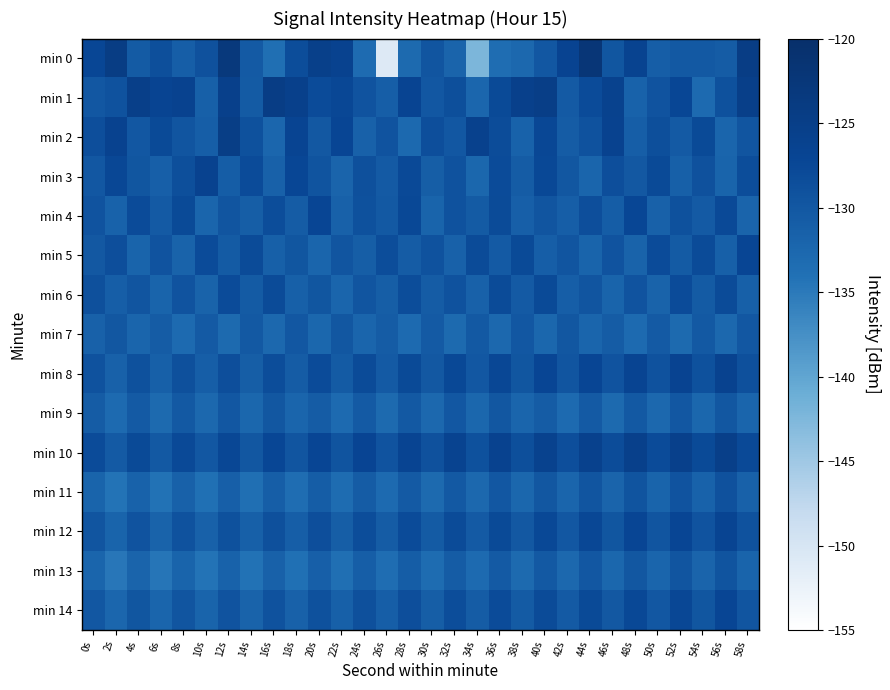

Reading left to right, transcribe all the data shown in this chart.

min 0: 0s=-127.3	2s=-124.5	4s=-130.6	6s=-128.6	8s=-131.2	10s=-129.1	12s=-123.0	14s=-130.5	16s=-133.7	18s=-128.4	20s=-125.3	22s=-126.3	24s=-133.1	26s=-150.9	28s=-132.9	30s=-129.6	32s=-132.1	34s=-142.3	36s=-133.5	38s=-132.6	40s=-130.1	42s=-126.6	44s=-122.2	46s=-129.7	48s=-126.5	50s=-131.2	52s=-130.4	54s=-130.3	56s=-130.7	58s=-124.6
min 1: 0s=-130.0	2s=-129.3	4s=-125.2	6s=-126.8	8s=-126.2	10s=-131.4	12s=-125.6	14s=-130.6	16s=-124.5	18s=-125.6	20s=-128.1	22s=-127.5	24s=-129.3	26s=-131.2	28s=-126.8	30s=-130.1	32s=-128.7	34s=-132.4	36s=-127.9	38s=-125.6	40s=-124.8	42s=-130.5	44s=-128.2	46s=-126.1	48s=-131.7	50s=-129.4	52s=-127.3	54s=-133.1	56s=-128.9	58s=-125.2
min 2: 0s=-128.5	2s=-126.3	4s=-130.1	6s=-127.8	8s=-129.6	10s=-131.2	12s=-124.7	14s=-128.9	16s=-132.4	18s=-126.8	20s=-130.2	22s=-127.1	24s=-131.5	26s=-129.3	28s=-132.8	30s=-128.6	32s=-130.0	34s=-125.9	36s=-128.3	38s=-131.7	40s=-127.5	42s=-130.8	44s=-129.2	46s=-126.4	48s=-131.1	50s=-128.7	52s=-130.5	54s=-127.9	56s=-132.2	58s=-129.6
min 3: 0s=-130.1	2s=-127.5	4s=-129.8	6s=-131.3	8s=-128.7	10s=-126.4	12s=-130.9	14s=-128.2	16s=-131.6	18s=-127.3	20s=-129.5	22s=-132.1	24s=-128.8	26s=-130.4	28s=-127.7	30s=-131.0	32s=-129.2	34s=-132.5	36s=-128.1	38s=-130.7	40s=-127.6	42s=-129.9	44s=-132.3	46s=-128.5	48s=-130.2	50s=-127.8	52s=-131.4	54s=-129.1	56s=-132.0	58s=-128.4
min 4: 0s=-129.3	2s=-131.7	4s=-128.1	6s=-130.5	8s=-127.9	10s=-132.2	12s=-129.6	14s=-131.0	16s=-128.4	18s=-130.8	20s=-127.2	22s=-131.5	24s=-128.9	26s=-130.3	28s=-127.6	30s=-131.9	32s=-129.2	34s=-130.6	36s=-128.0	38s=-131.3	40s=-129.7	42s=-131.1	44s=-128.5	46s=-130.9	48s=-127.3	50s=-131.6	52s=-129.0	54s=-130.4	56s=-127.7	58s=-132.1
min 5: 0s=-130.2	2s=-128.6	4s=-132.0	6s=-129.4	8s=-131.8	10s=-128.2	12s=-130.6	14s=-128.0	16s=-131.4	18s=-129.8	20s=-132.2	22s=-129.6	24s=-131.0	26s=-128.4	28s=-130.8	30s=-129.2	32s=-131.6	34s=-128.0	36s=-130.4	38s=-127.8	40s=-131.2	42s=-129.6	44s=-132.0	46s=-129.4	48s=-131.8	50s=-128.2	52s=-130.6	54s=-128.0	56s=-131.4	58s=-127.2
min 6: 0s=-128.8	2s=-131.2	4s=-129.6	6s=-132.0	8s=-129.4	10s=-131.8	12s=-128.2	14s=-130.6	16s=-128.0	18s=-131.4	20s=-129.8	22s=-132.2	24s=-129.6	26s=-131.0	28s=-128.4	30s=-130.8	32s=-129.2	34s=-131.6	36s=-128.0	38s=-130.4	40s=-127.8	42s=-131.2	44s=-129.6	46s=-132.0	48s=-129.4	50s=-131.8	52s=-128.2	54s=-130.6	56s=-128.0	58s=-131.4
min 7: 0s=-131.5	2s=-129.9	4s=-132.3	6s=-130.7	8s=-133.1	10s=-130.5	12s=-132.9	14s=-130.3	16s=-132.7	18s=-130.1	20s=-132.5	22s=-129.9	24s=-132.3	26s=-130.7	28s=-133.1	30s=-130.5	32s=-132.9	34s=-130.3	36s=-132.7	38s=-130.1	40s=-132.5	42s=-129.9	44s=-132.3	46s=-130.7	48s=-133.1	50s=-130.5	52s=-132.9	54s=-130.3	56s=-132.7	58s=-130.1
min 8: 0s=-129.2	2s=-131.6	4s=-129.0	6s=-131.4	8s=-128.8	10s=-131.2	12s=-128.6	14s=-131.0	16s=-128.4	18s=-130.8	20s=-128.2	22s=-130.6	24s=-128.0	26s=-130.4	28s=-127.8	30s=-130.2	32s=-127.6	34s=-130.0	36s=-127.4	38s=-129.8	40s=-127.2	42s=-129.6	44s=-127.0	46s=-129.4	48s=-126.8	50s=-129.2	52s=-126.6	54s=-129.0	56s=-126.4	58s=-128.8
min 9: 0s=-130.7	2s=-133.1	4s=-130.5	6s=-132.9	8s=-130.3	10s=-132.7	12s=-130.1	14s=-132.5	16s=-129.9	18s=-132.3	20s=-130.7	22s=-133.1	24s=-130.5	26s=-132.9	28s=-130.3	30s=-132.7	32s=-130.1	34s=-132.5	36s=-129.9	38s=-132.3	40s=-130.7	42s=-133.1	44s=-130.5	46s=-132.9	48s=-130.3	50s=-132.7	52s=-130.1	54s=-132.5	56s=-129.9	58s=-132.3
min 10: 0s=-128.1	2s=-130.5	4s=-127.9	6s=-130.3	8s=-127.7	10s=-130.1	12s=-127.5	14s=-129.9	16s=-127.3	18s=-129.7	20s=-127.1	22s=-129.5	24s=-126.9	26s=-129.3	28s=-126.7	30s=-129.1	32s=-126.5	34s=-128.9	36s=-126.3	38s=-128.7	40s=-126.1	42s=-128.5	44s=-125.9	46s=-128.3	48s=-125.7	50s=-128.1	52s=-125.5	54s=-127.9	56s=-125.3	58s=-127.7
min 11: 0s=-131.9	2s=-134.3	4s=-131.7	6s=-134.1	8s=-131.5	10s=-133.9	12s=-131.3	14s=-133.7	16s=-131.1	18s=-133.5	20s=-130.9	22s=-133.3	24s=-130.7	26s=-133.1	28s=-130.5	30s=-132.9	32s=-130.3	34s=-132.7	36s=-130.1	38s=-132.5	40s=-129.9	42s=-132.3	44s=-129.7	46s=-132.1	48s=-129.5	50s=-131.9	52s=-129.3	54s=-131.7	56s=-129.1	58s=-131.5
min 12: 0s=-129.6	2s=-132.0	4s=-129.4	6s=-131.8	8s=-129.2	10s=-131.6	12s=-129.0	14s=-131.4	16s=-128.8	18s=-131.2	20s=-128.6	22s=-131.0	24s=-128.4	26s=-130.8	28s=-128.2	30s=-130.6	32s=-128.0	34s=-130.4	36s=-127.8	38s=-130.2	40s=-127.6	42s=-130.0	44s=-127.4	46s=-129.8	48s=-127.2	50s=-129.6	52s=-127.0	54s=-129.4	56s=-126.8	58s=-129.2
min 13: 0s=-132.3	2s=-134.7	4s=-132.1	6s=-134.5	8s=-131.9	10s=-134.3	12s=-131.7	14s=-134.1	16s=-131.5	18s=-133.9	20s=-131.3	22s=-133.7	24s=-131.1	26s=-133.5	28s=-130.9	30s=-133.3	32s=-130.7	34s=-133.1	36s=-130.5	38s=-132.9	40s=-130.3	42s=-132.7	44s=-130.1	46s=-132.5	48s=-129.9	50s=-132.3	52s=-129.7	54s=-132.1	56s=-129.5	58s=-131.9
min 14: 0s=-130.0	2s=-132.4	4s=-129.8	6s=-132.2	8s=-129.6	10s=-132.0	12s=-129.4	14s=-131.8	16s=-129.2	18s=-131.6	20s=-129.0	22s=-131.4	24s=-128.8	26s=-131.2	28s=-128.6	30s=-131.0	32s=-128.4	34s=-130.8	36s=-128.2	38s=-130.6	40s=-128.0	42s=-130.4	44s=-127.8	46s=-130.2	48s=-127.6	50s=-130.0	52s=-127.4	54s=-129.8	56s=-127.2	58s=-129.6